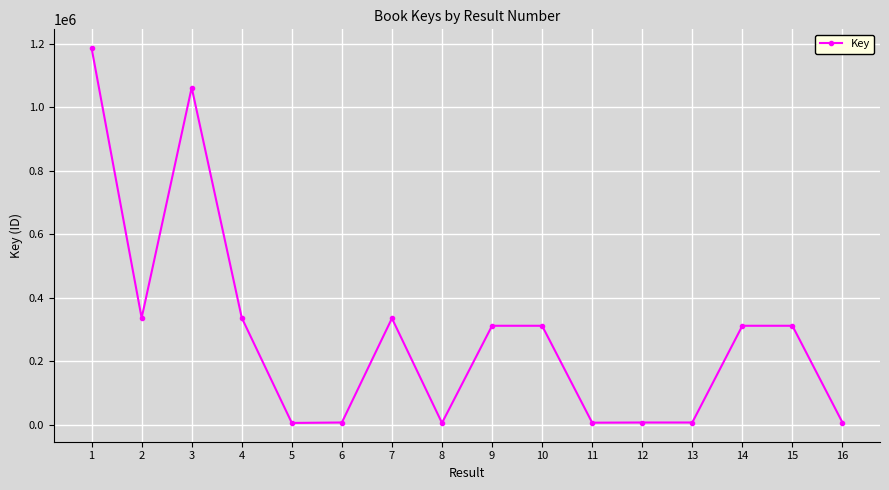

What is the maximum value shown in the chart?

1186153